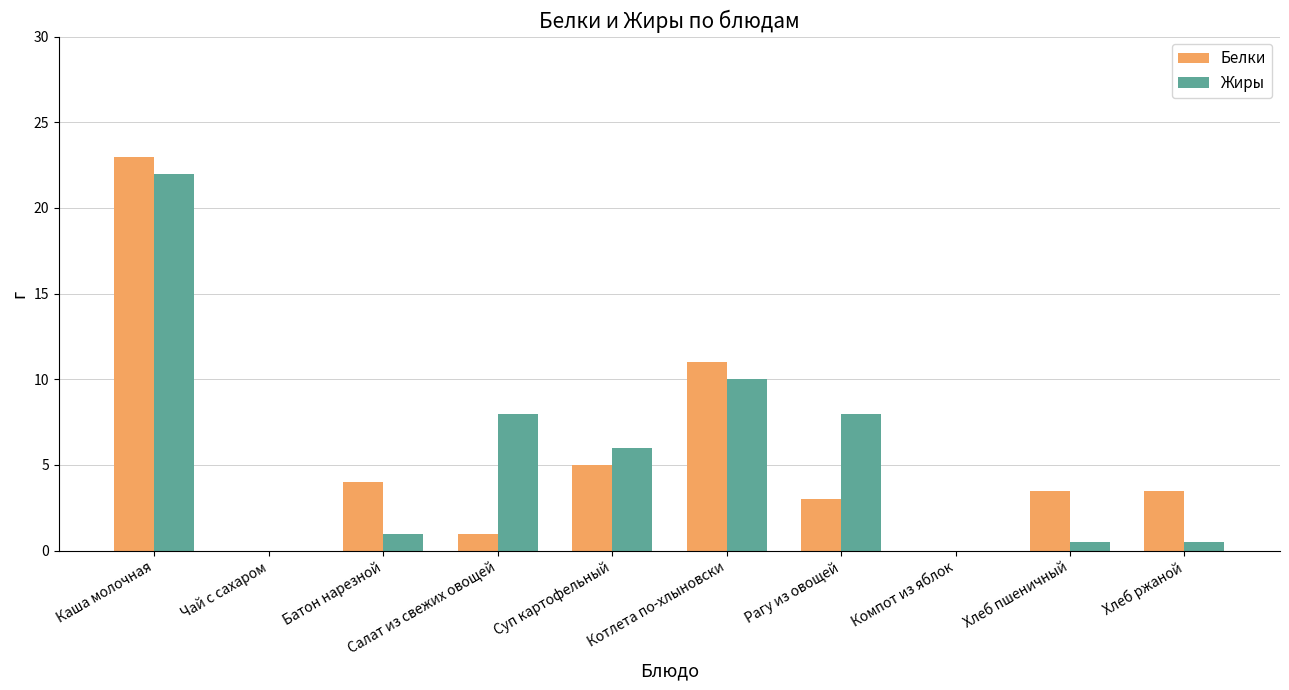

Which series changed the most between Чай с сахаром and Хлеб пшеничный?

Белки